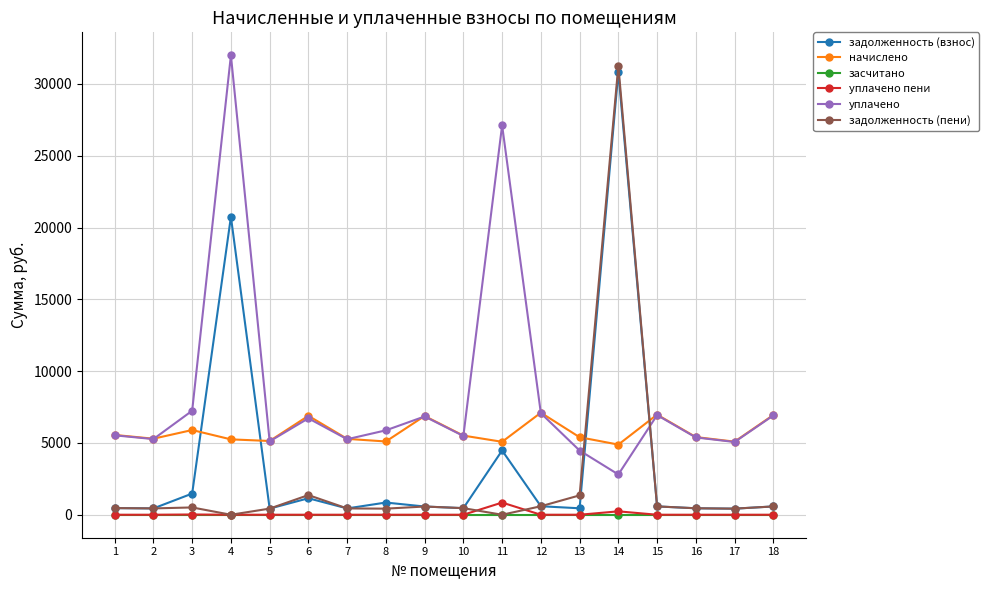

The value of засчитано at 2 is 0.0. True or false?

True